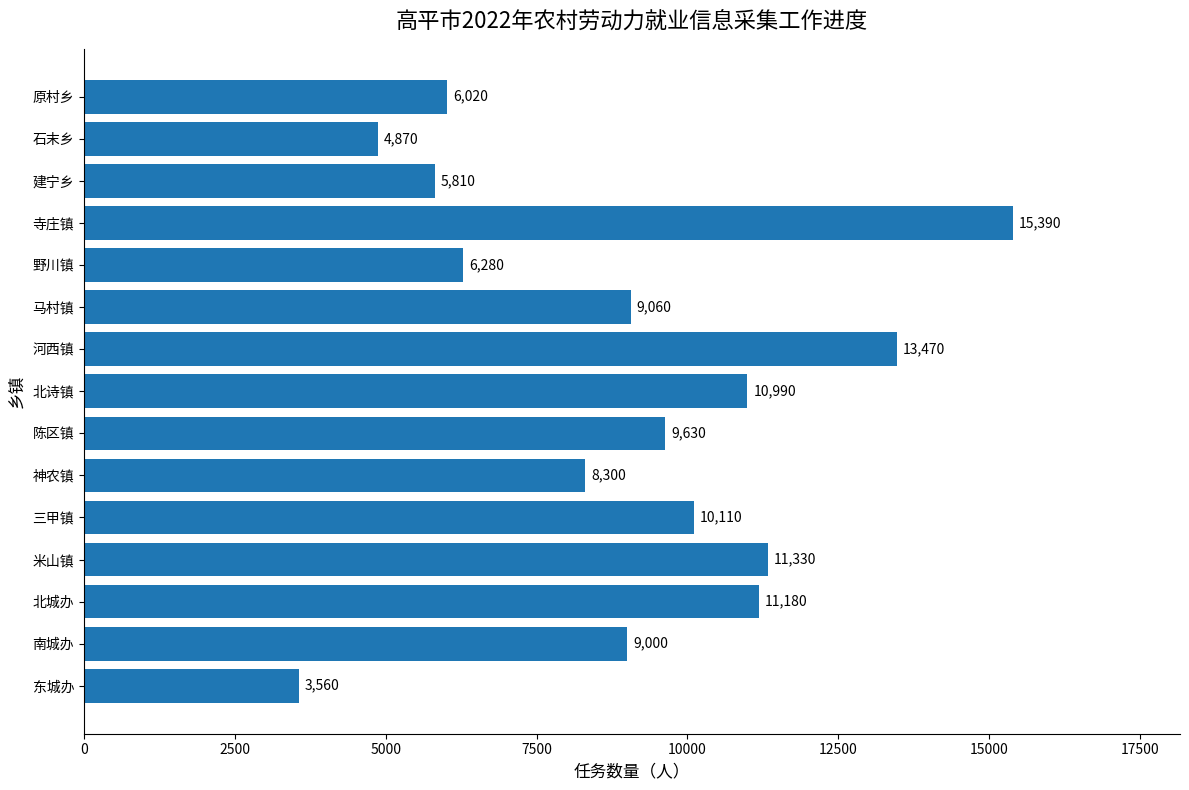

Count the number of data series in this chart.

1